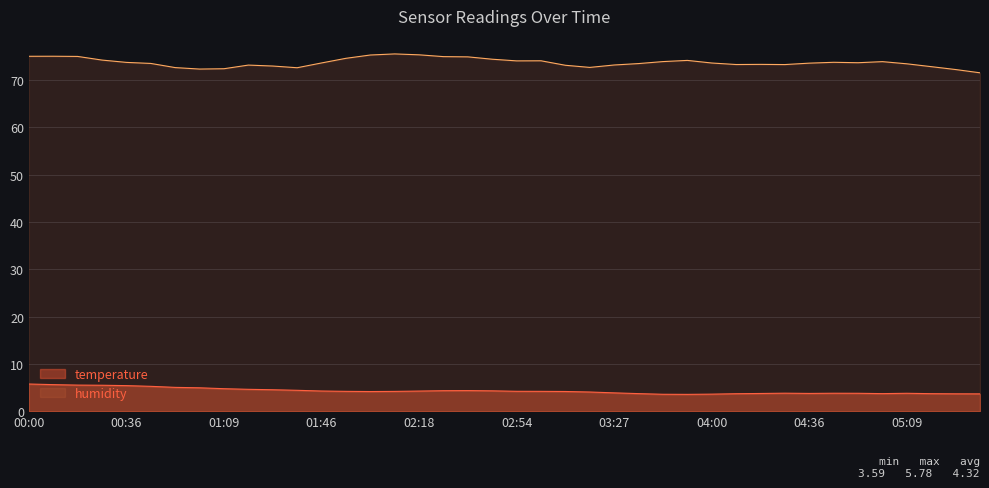

At how many categories does at least one series exceed 26?

40